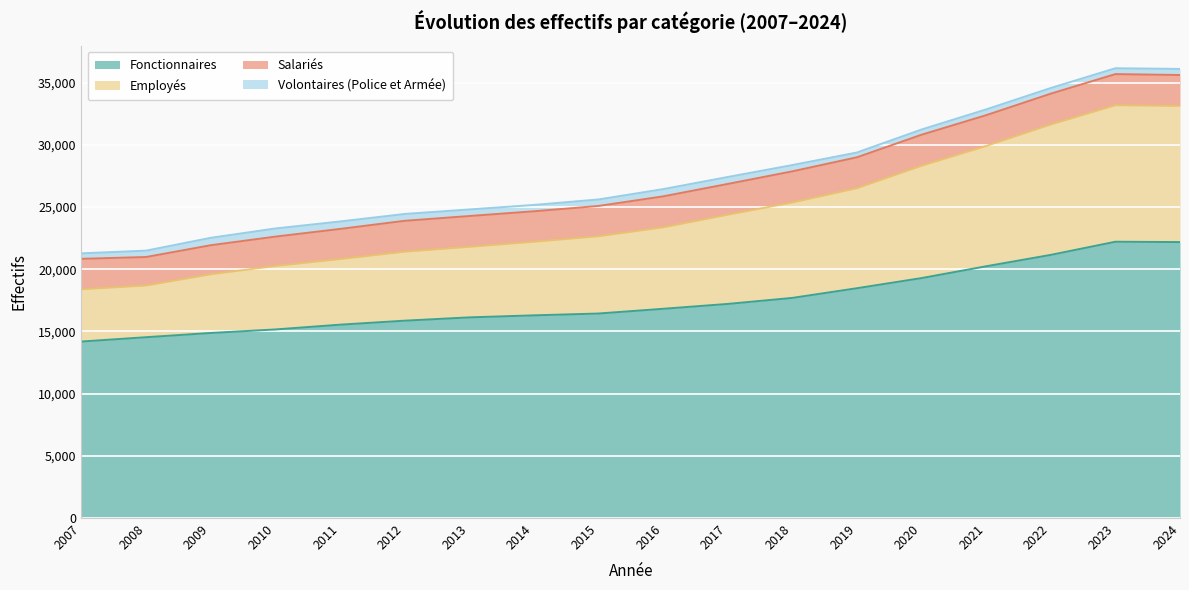

What is the difference between the maximum and minimum values in the Fonctionnaires series?

8021